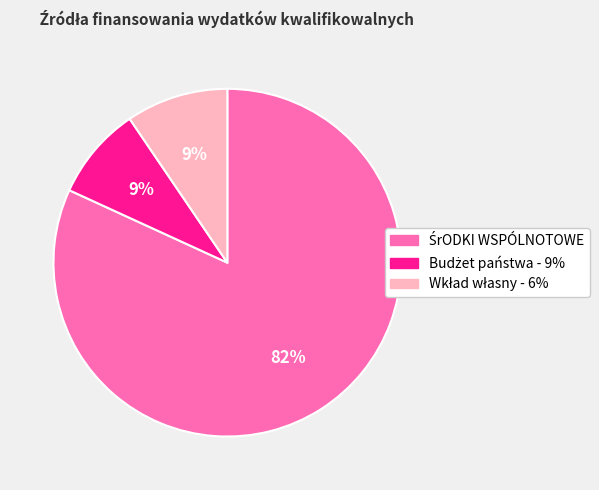

Is there a majority slice in this chart?

Yes